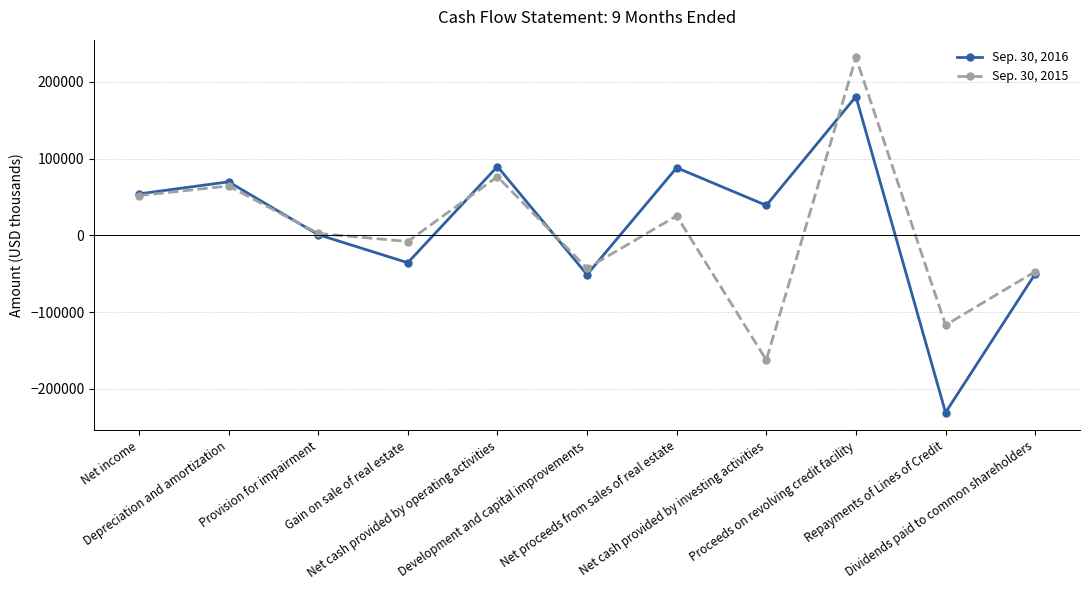

What is the minimum value shown in the chart?

-231000